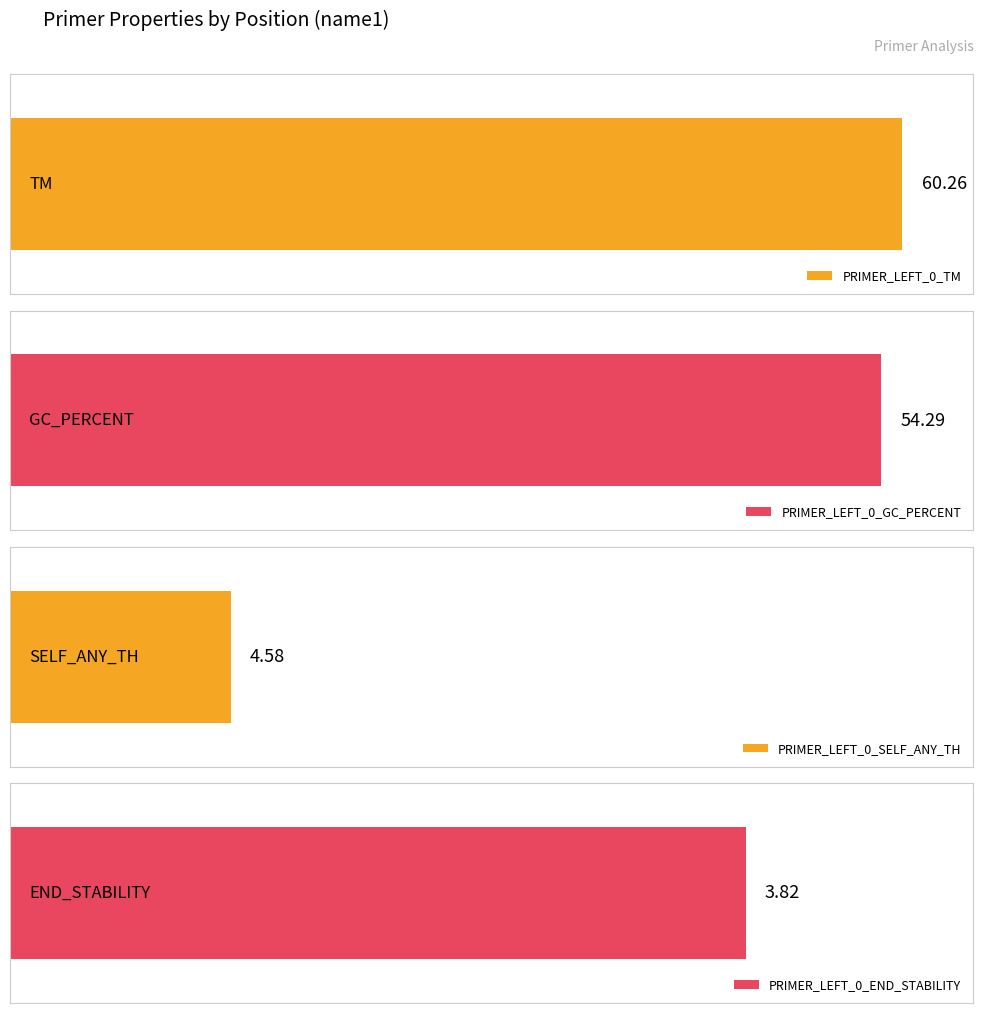

How many series are shown in this chart?

4